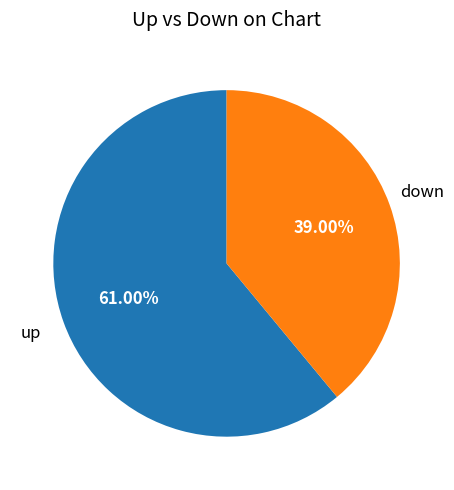

Is there any slice that represents more than half of the pie?

Yes